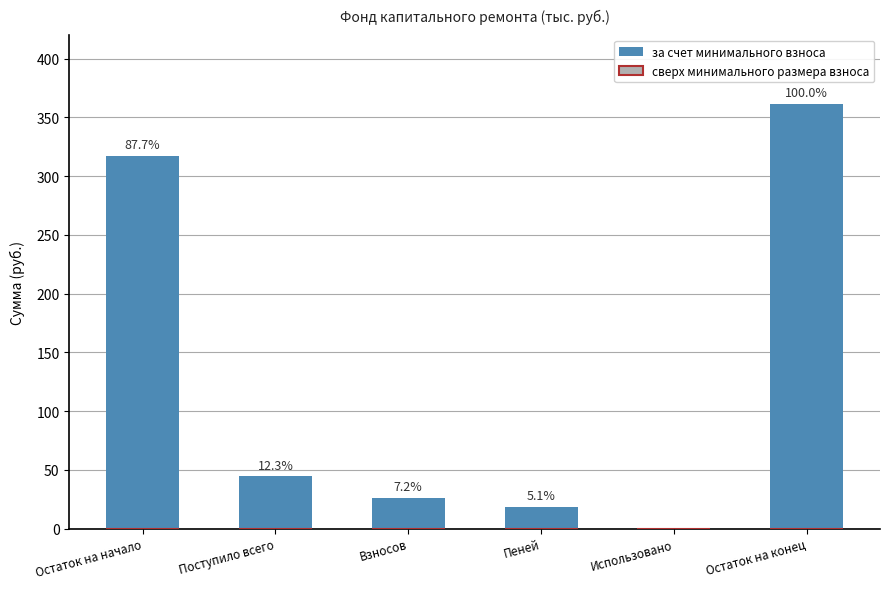

Are the bars horizontal?

No